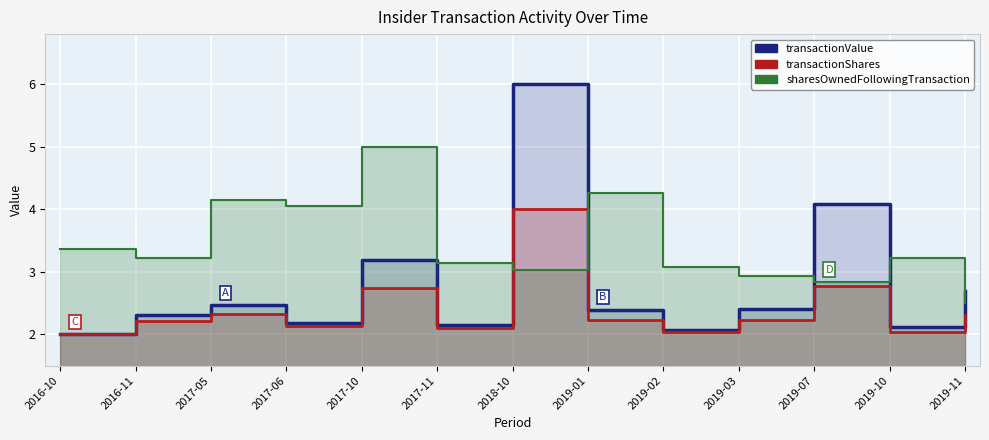

Where is transactionShares nearest to the value 3?

2019-07